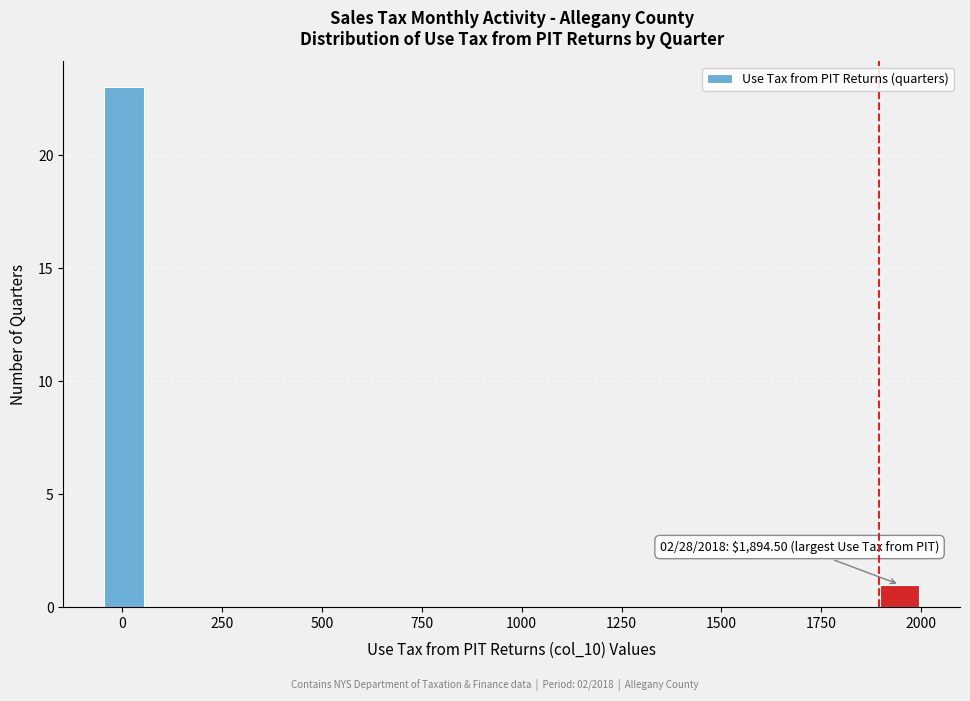

Around what value on the x-axis is the tallest bar? Give the approximate position of its centre, as read against the axis.

0